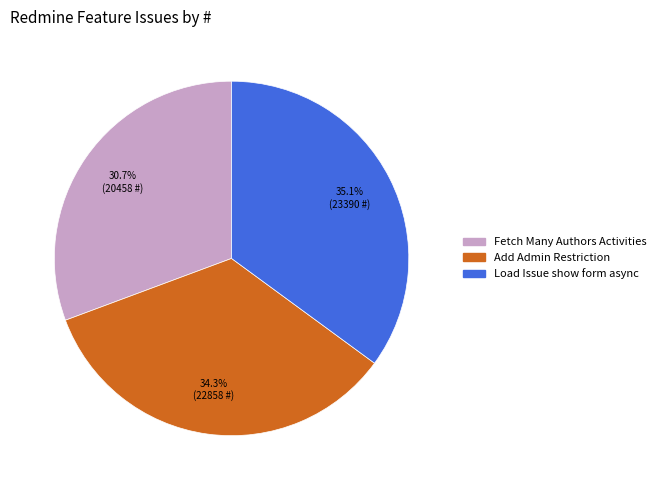

What is the ratio of the value at Load Issue show form async to the value at Fetch Many Authors Activities?

1.1